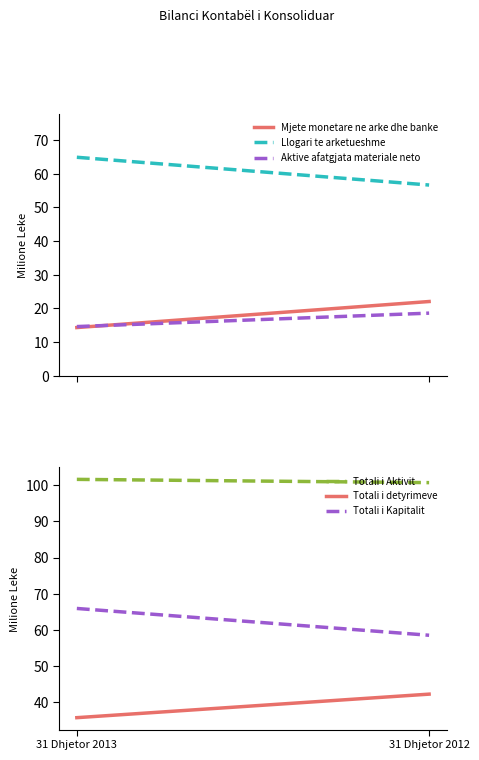

Which series changed the most between 31 Dhjetor 2013 and 31 Dhjetor 2012?

Llogari te arketueshme